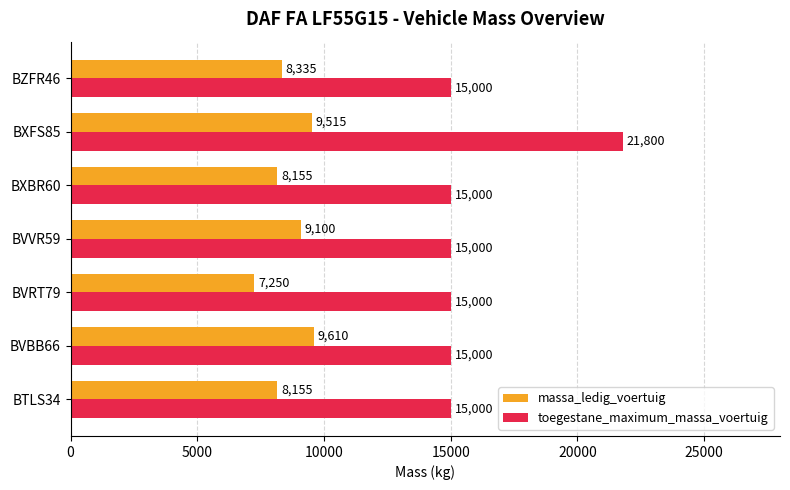

At BTLS34, list the series in order from smallest to largest.

massa_ledig_voertuig, toegestane_maximum_massa_voertuig